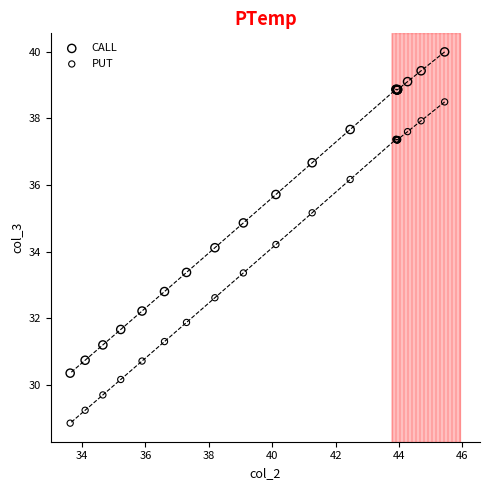

What are all the series names shown in the legend?

CALL, PUT